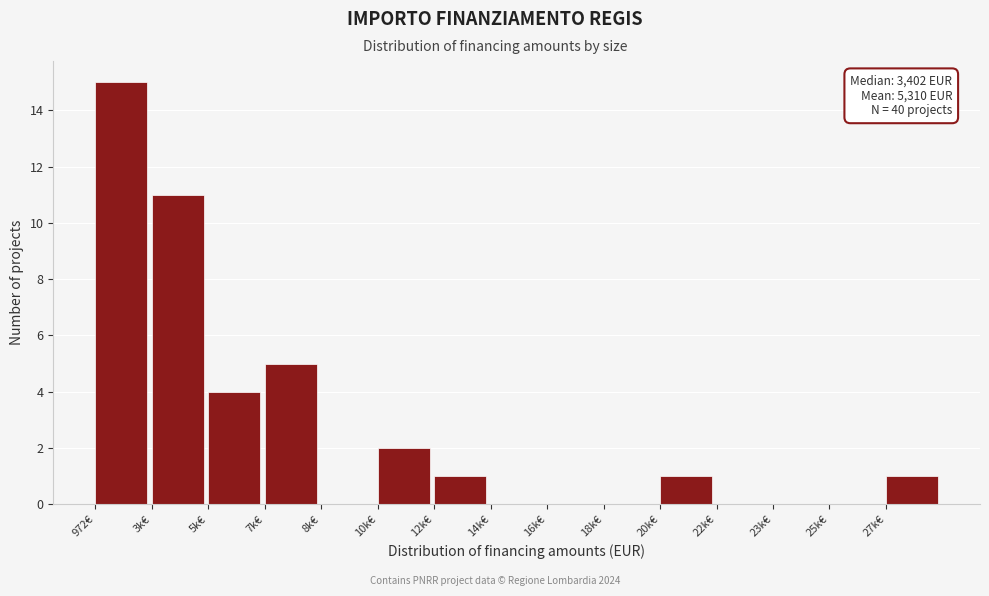

Reading left to right, list all the values displayed in this chart.

972€=15	3k€=11	5k€=4	7k€=5	8k€=0	10k€=2	12k€=1	14k€=0	16k€=0	18k€=0	20k€=1	22k€=0	23k€=0	25k€=0	27k€=1